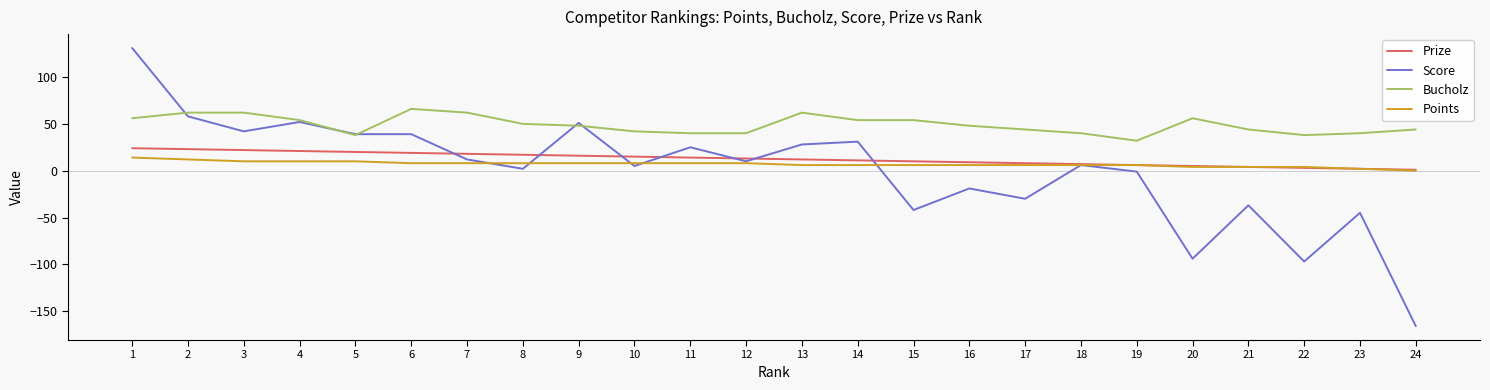

At how many categories does at least one series exceed 68?

1